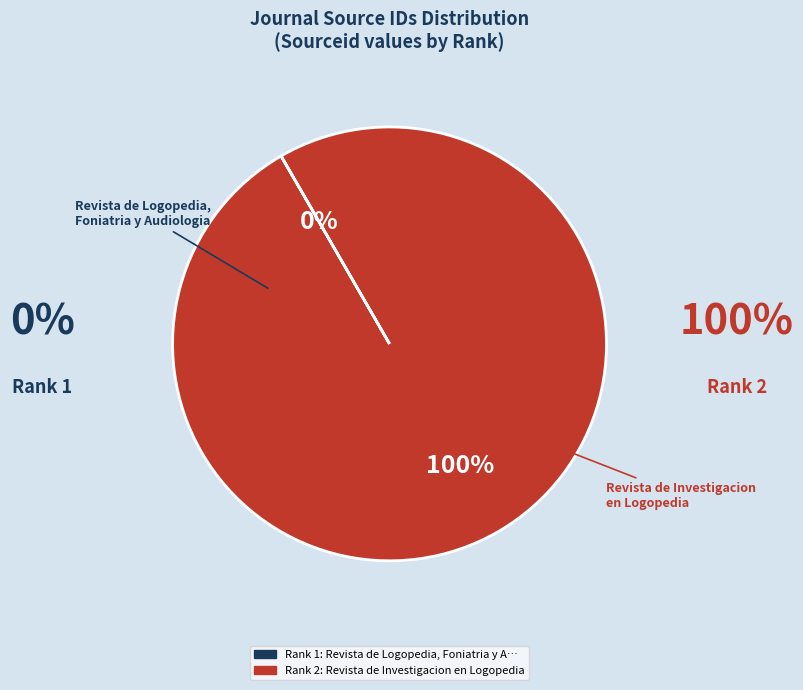

To the nearest percent, what is the average slice percentage?

50%